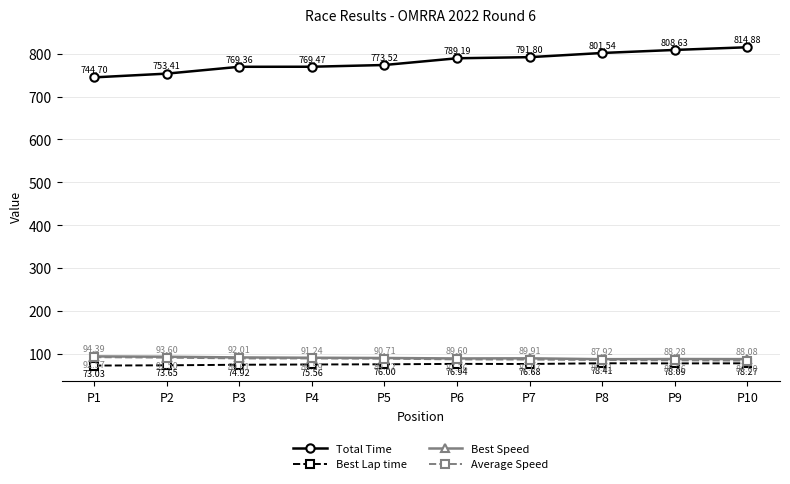

Reading left to right, list all the values displayed in this chart.

Total Time: P1=744.7	P2=753.4	P3=769.4	P4=769.5	P5=773.5	P6=789.2	P7=791.8	P8=801.5	P9=808.6	P10=814.9
Best Lap time: P1=73.0	P2=73.7	P3=74.9	P4=75.6	P5=76.0	P6=76.9	P7=76.7	P8=78.4	P9=78.1	P10=78.3
Best Speed: P1=94.4	P2=93.6	P3=92.0	P4=91.2	P5=90.7	P6=89.6	P7=89.9	P8=87.9	P9=88.3	P10=88.1
Average Speed: P1=92.6	P2=91.5	P3=89.6	P4=89.6	P5=89.1	P6=87.4	P7=87.1	P8=86.0	P9=85.3	P10=84.6